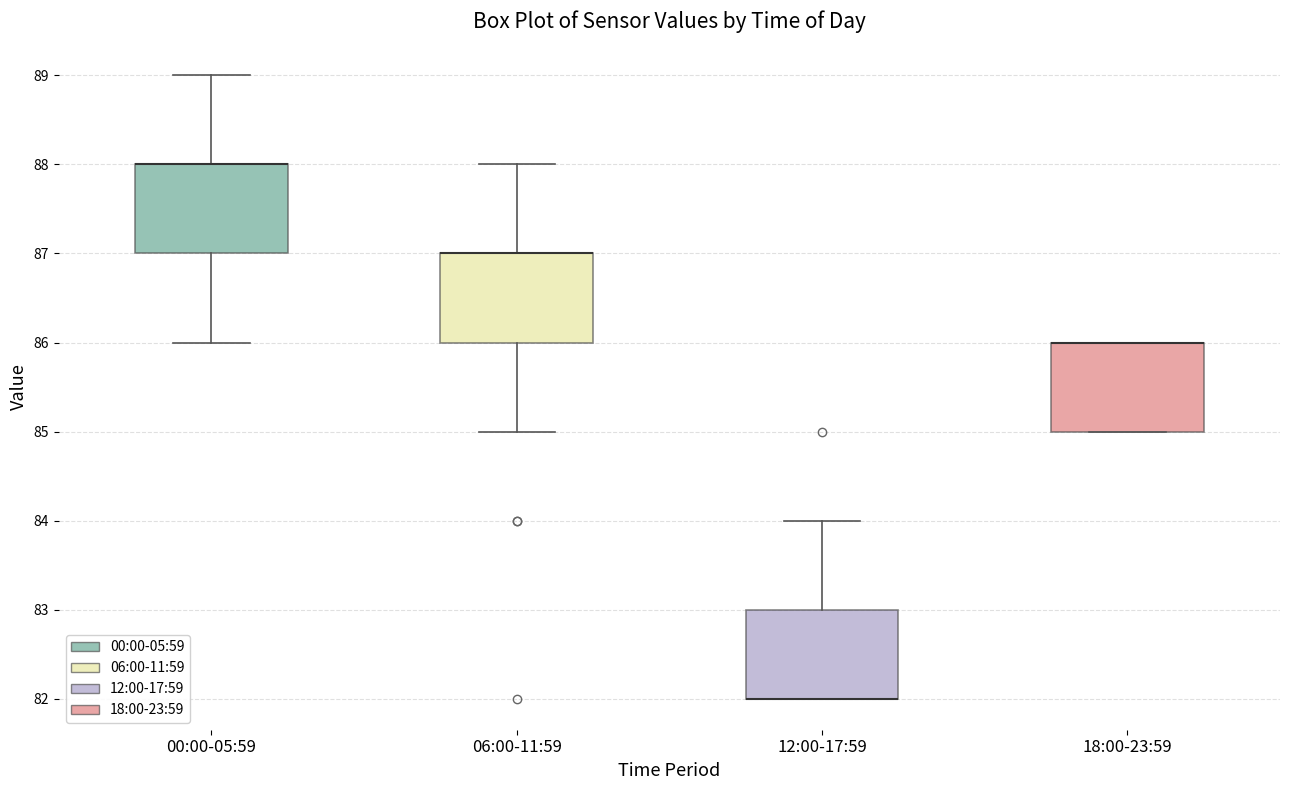

Reading left to right, read every box against the y-axis: the position of its median line, the range the box covers, and the ends of its whiskers. The values are not printed on the chart, so give them approximately, as read against the axis.

00:00-05:59: median 88 (drawn on the box's upper edge), box 87 to 88, whiskers 86 to 89
06:00-11:59: median 87 (drawn on the box's upper edge), box 86 to 87, whiskers 85 to 88
12:00-17:59: median 82 (drawn on the box's lower edge), box 82 to 83, whiskers 82 to 84
18:00-23:59: median 86 (drawn on the box's upper edge), box 85 to 86, whiskers 85 to 86